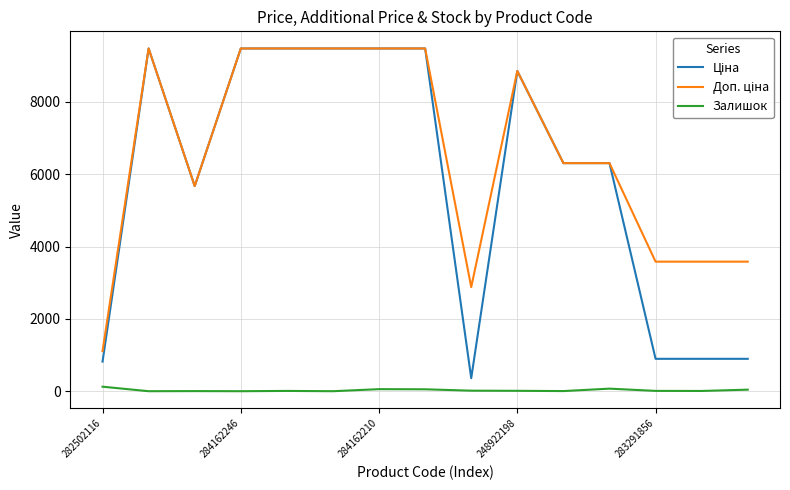

What is the maximum value shown in the chart?

9480.1